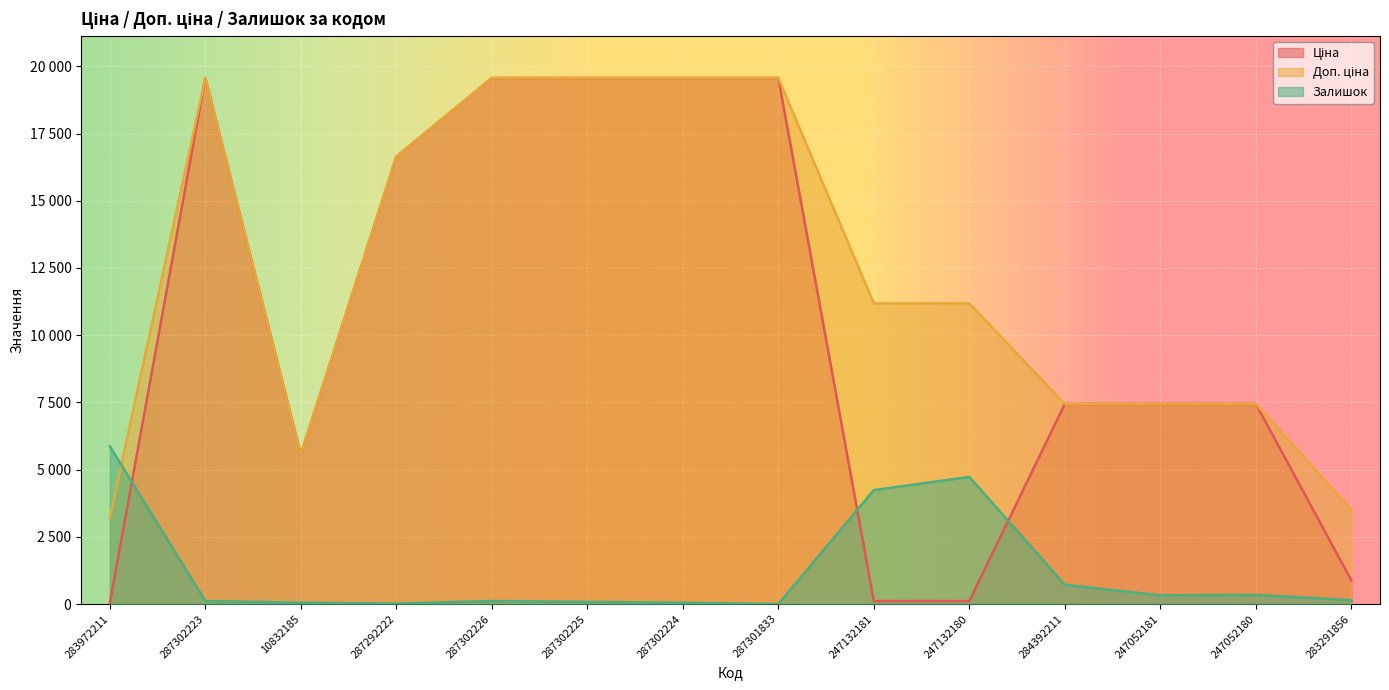

At which label is Залишок closest to 2934?

247132181